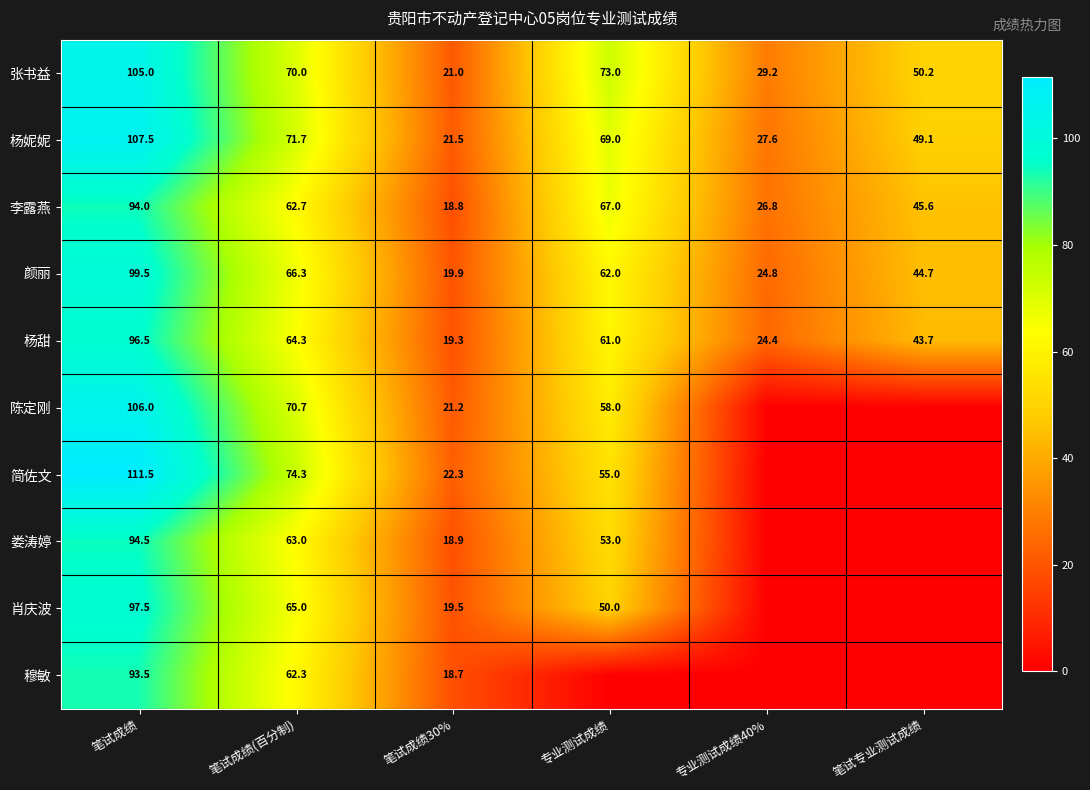

Rank the categories by 李露燕 value from lowest to highest.

笔试成绩30%, 专业测试成绩40%, 笔试专业测试成绩, 笔试成绩(百分制), 专业测试成绩, 笔试成绩